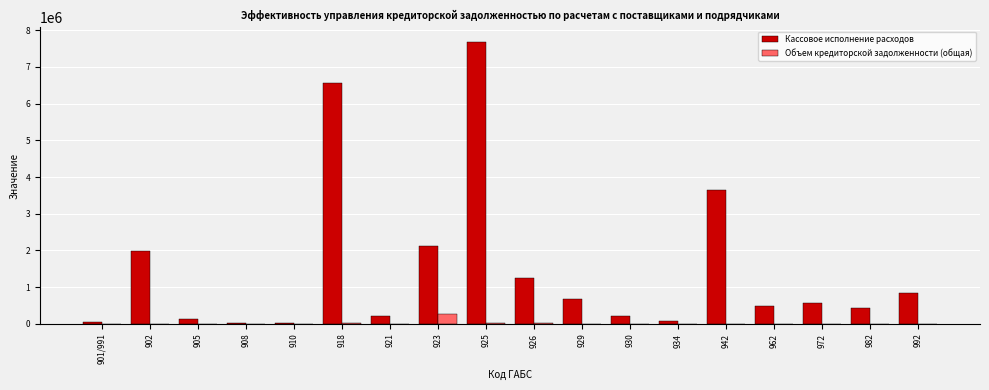

Which series has the largest total across all categories?

Кассовое исполнение расходов